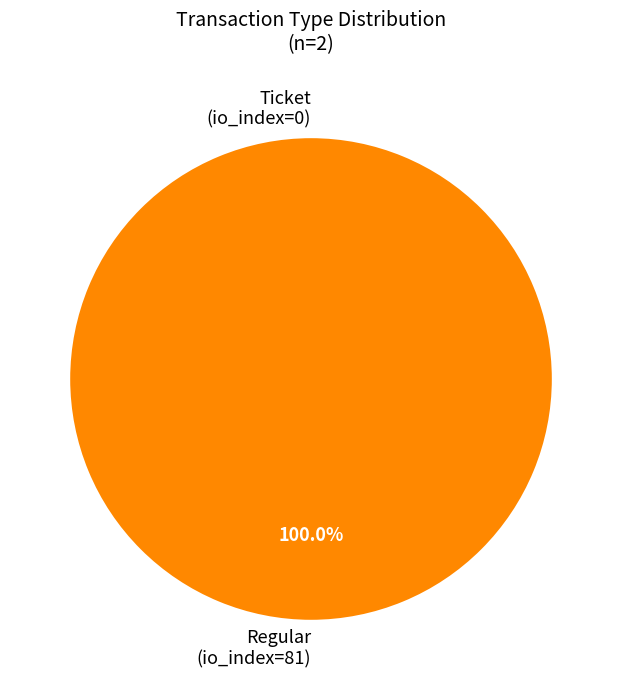

To the nearest percent, what percentage of the pie is Regular (index 81)?

100%